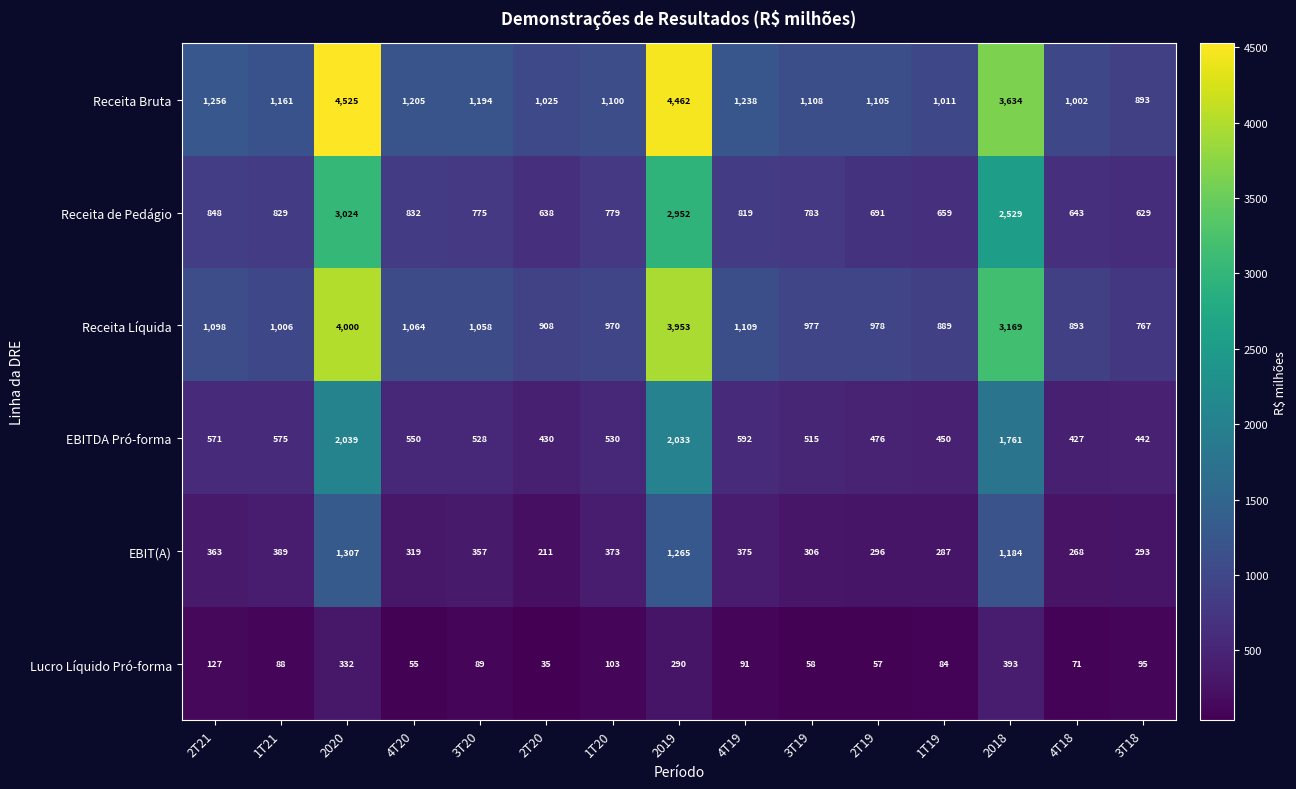

What is the minimum value shown in the chart?

35